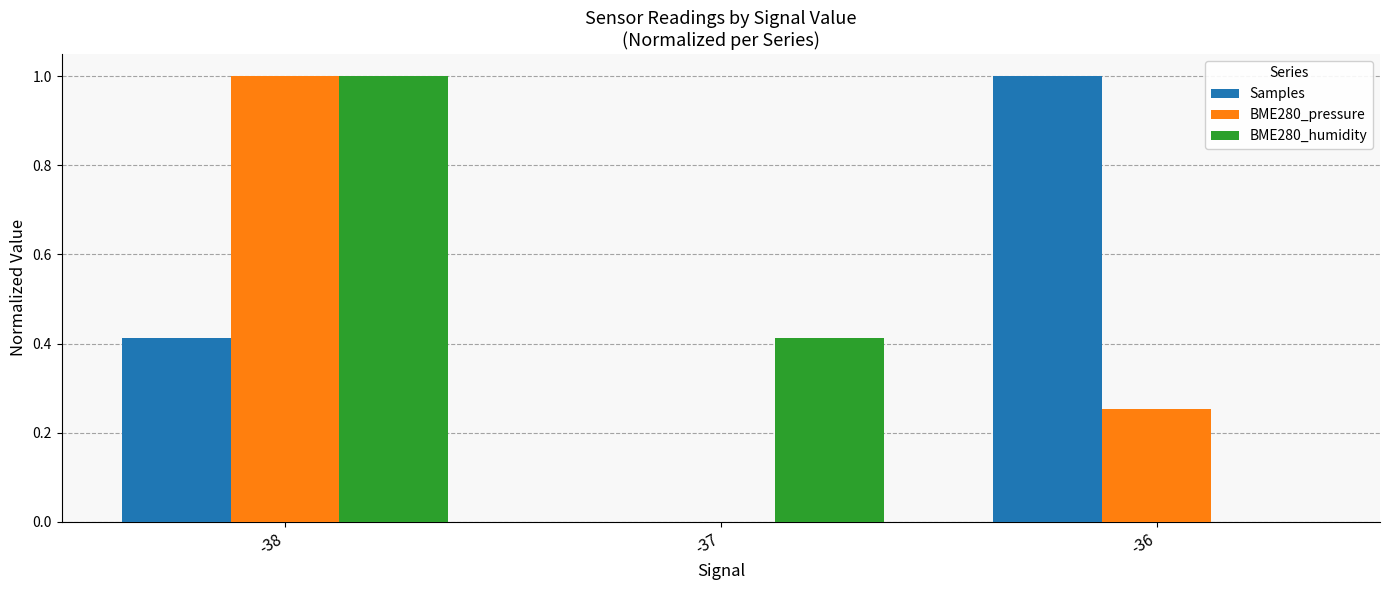

True or false: BME280_humidity has a value of -0.3 at -36.

False